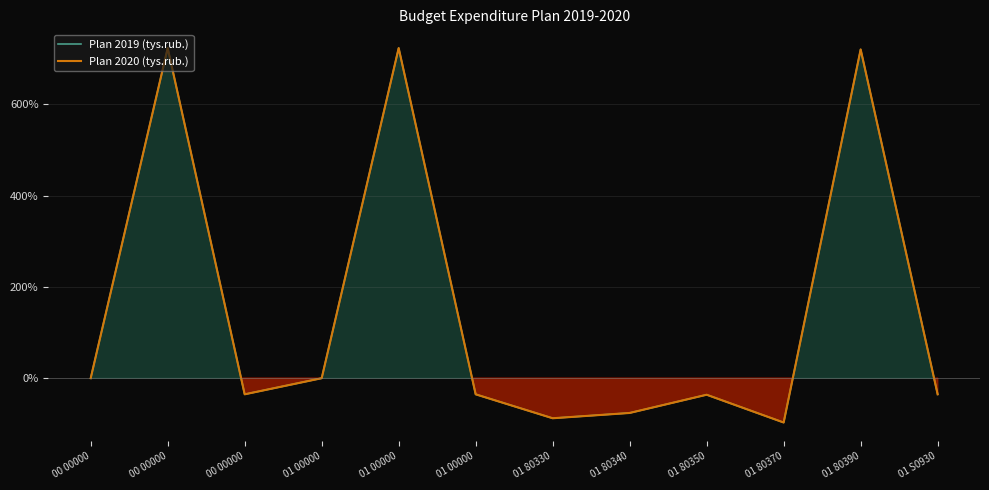

What is the lowest value of the Plan 2019 (tys.rub.) series?

-97.1